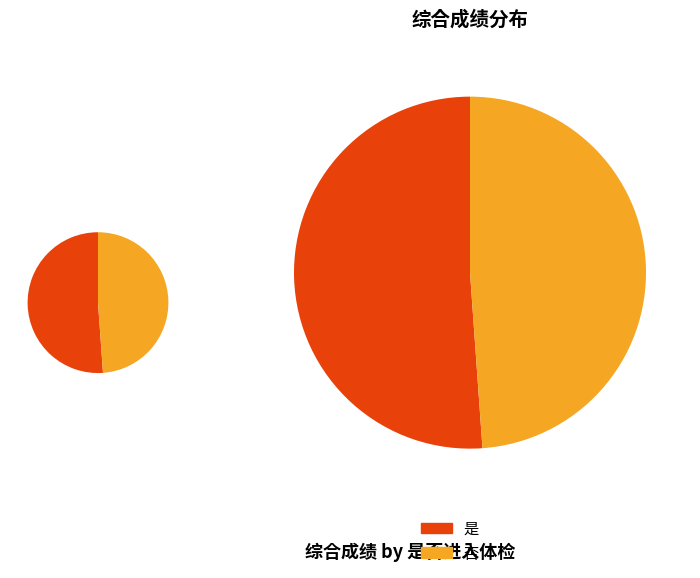

What percentage do 是 and 否 together represent?

100.0%